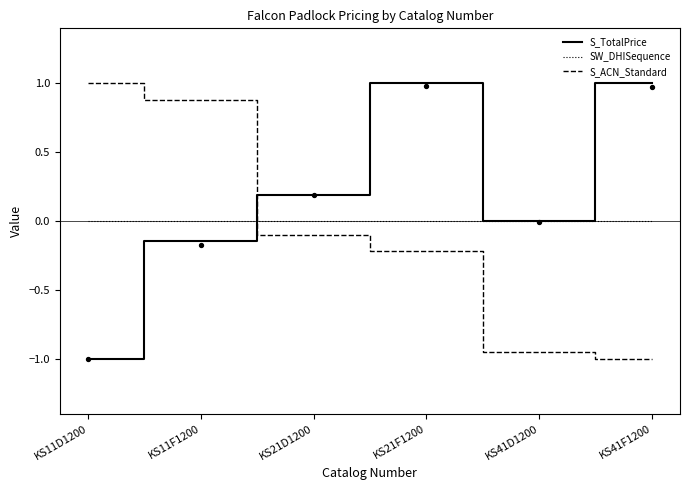

At how many categories does at least one series exceed 0?

5